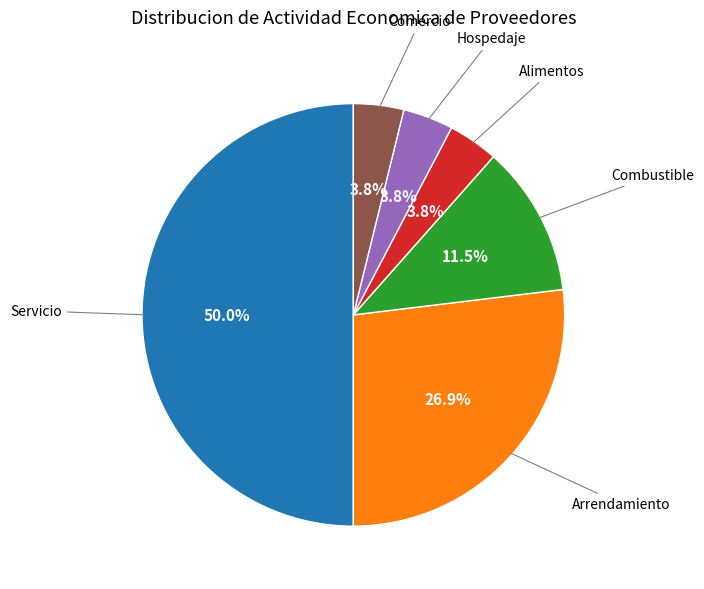

Which category has the biggest portion of the pie?

Servicio